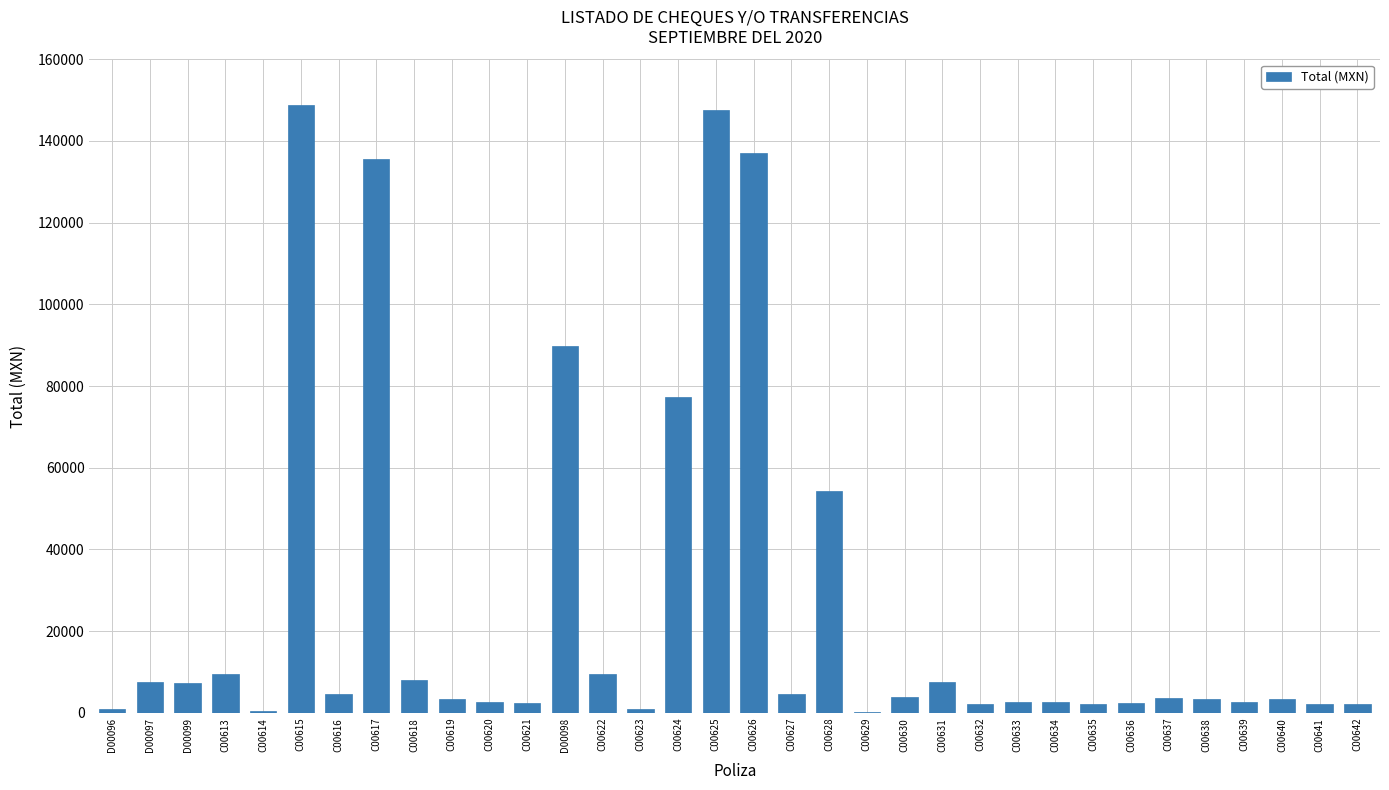

What is the ratio of the value at C00637 to the value at C00630?

1.0